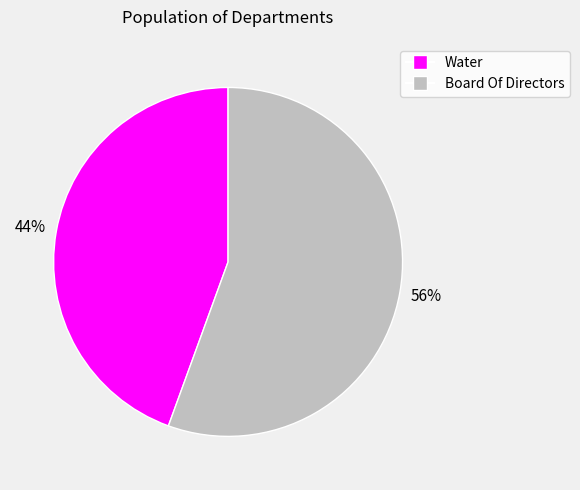

Which category has the biggest portion of the pie?

Board Of Directors